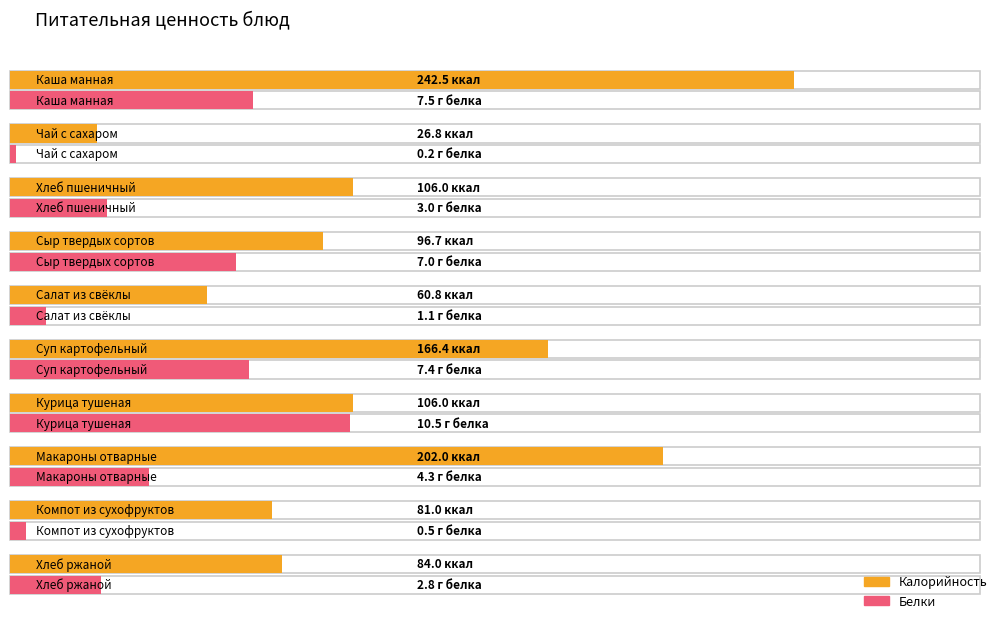

At which category is the sum across all series the highest?

Каша манная